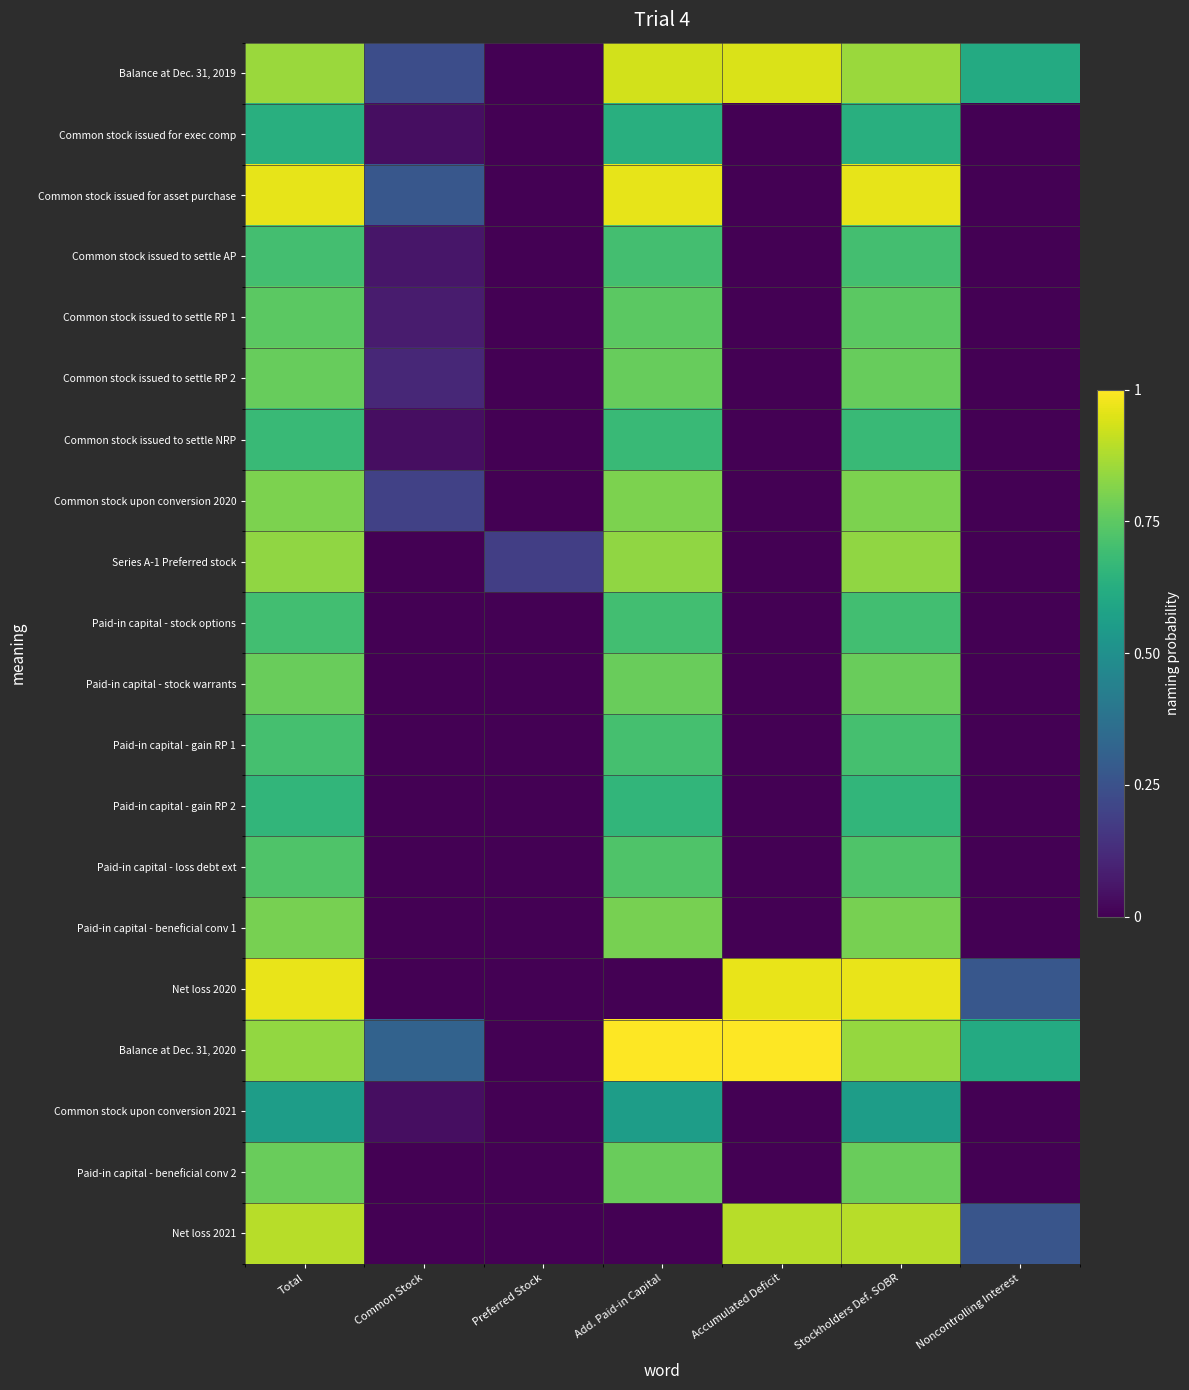

Reading right to left, transcribe all the data shown in this chart.

Balance at Dec. 31, 2019: Noncontrolling Interest=0.6	Stockholders Def. SOBR=0.8	Accumulated Deficit=0.9	Add. Paid-in Capital=0.9	Preferred Stock=0.0	Common Stock=0.2	Total=0.8
Common stock issued for exec comp: Noncontrolling Interest=0.0	Stockholders Def. SOBR=0.6	Accumulated Deficit=0.0	Add. Paid-in Capital=0.6	Preferred Stock=0.0	Common Stock=0.0	Total=0.6
Common stock issued for asset purchase: Noncontrolling Interest=0.0	Stockholders Def. SOBR=1.0	Accumulated Deficit=0.0	Add. Paid-in Capital=1.0	Preferred Stock=0.0	Common Stock=0.3	Total=1.0
Common stock issued to settle AP: Noncontrolling Interest=0.0	Stockholders Def. SOBR=0.7	Accumulated Deficit=0.0	Add. Paid-in Capital=0.7	Preferred Stock=0.0	Common Stock=0.1	Total=0.7
Common stock issued to settle RP 1: Noncontrolling Interest=0.0	Stockholders Def. SOBR=0.7	Accumulated Deficit=0.0	Add. Paid-in Capital=0.7	Preferred Stock=0.0	Common Stock=0.1	Total=0.7
Common stock issued to settle RP 2: Noncontrolling Interest=0.0	Stockholders Def. SOBR=0.8	Accumulated Deficit=0.0	Add. Paid-in Capital=0.8	Preferred Stock=0.0	Common Stock=0.1	Total=0.8
Common stock issued to settle NRP: Noncontrolling Interest=0.0	Stockholders Def. SOBR=0.7	Accumulated Deficit=0.0	Add. Paid-in Capital=0.7	Preferred Stock=0.0	Common Stock=0.0	Total=0.7
Common stock upon conversion 2020: Noncontrolling Interest=0.0	Stockholders Def. SOBR=0.8	Accumulated Deficit=0.0	Add. Paid-in Capital=0.8	Preferred Stock=0.0	Common Stock=0.2	Total=0.8
Series A-1 Preferred stock: Noncontrolling Interest=0.0	Stockholders Def. SOBR=0.8	Accumulated Deficit=0.0	Add. Paid-in Capital=0.8	Preferred Stock=0.2	Common Stock=0.0	Total=0.8
Paid-in capital - stock options: Noncontrolling Interest=0.0	Stockholders Def. SOBR=0.7	Accumulated Deficit=0.0	Add. Paid-in Capital=0.7	Preferred Stock=0.0	Common Stock=0.0	Total=0.7
Paid-in capital - stock warrants: Noncontrolling Interest=0.0	Stockholders Def. SOBR=0.8	Accumulated Deficit=0.0	Add. Paid-in Capital=0.8	Preferred Stock=0.0	Common Stock=0.0	Total=0.8
Paid-in capital - gain RP 1: Noncontrolling Interest=0.0	Stockholders Def. SOBR=0.7	Accumulated Deficit=0.0	Add. Paid-in Capital=0.7	Preferred Stock=0.0	Common Stock=0.0	Total=0.7
Paid-in capital - gain RP 2: Noncontrolling Interest=0.0	Stockholders Def. SOBR=0.7	Accumulated Deficit=0.0	Add. Paid-in Capital=0.7	Preferred Stock=0.0	Common Stock=0.0	Total=0.7
Paid-in capital - loss debt ext: Noncontrolling Interest=0.0	Stockholders Def. SOBR=0.7	Accumulated Deficit=0.0	Add. Paid-in Capital=0.7	Preferred Stock=0.0	Common Stock=0.0	Total=0.7
Paid-in capital - beneficial conv 1: Noncontrolling Interest=0.0	Stockholders Def. SOBR=0.8	Accumulated Deficit=0.0	Add. Paid-in Capital=0.8	Preferred Stock=0.0	Common Stock=0.0	Total=0.8
Net loss 2020: Noncontrolling Interest=0.3	Stockholders Def. SOBR=1.0	Accumulated Deficit=1.0	Add. Paid-in Capital=0.0	Preferred Stock=0.0	Common Stock=0.0	Total=1.0
Balance at Dec. 31, 2020: Noncontrolling Interest=0.6	Stockholders Def. SOBR=0.8	Accumulated Deficit=1.0	Add. Paid-in Capital=1.0	Preferred Stock=0.0	Common Stock=0.3	Total=0.8
Common stock upon conversion 2021: Noncontrolling Interest=0.0	Stockholders Def. SOBR=0.6	Accumulated Deficit=0.0	Add. Paid-in Capital=0.6	Preferred Stock=0.0	Common Stock=0.0	Total=0.6
Paid-in capital - beneficial conv 2: Noncontrolling Interest=0.0	Stockholders Def. SOBR=0.8	Accumulated Deficit=0.0	Add. Paid-in Capital=0.8	Preferred Stock=0.0	Common Stock=0.0	Total=0.8
Net loss 2021: Noncontrolling Interest=0.3	Stockholders Def. SOBR=0.9	Accumulated Deficit=0.9	Add. Paid-in Capital=0.0	Preferred Stock=0.0	Common Stock=0.0	Total=0.9